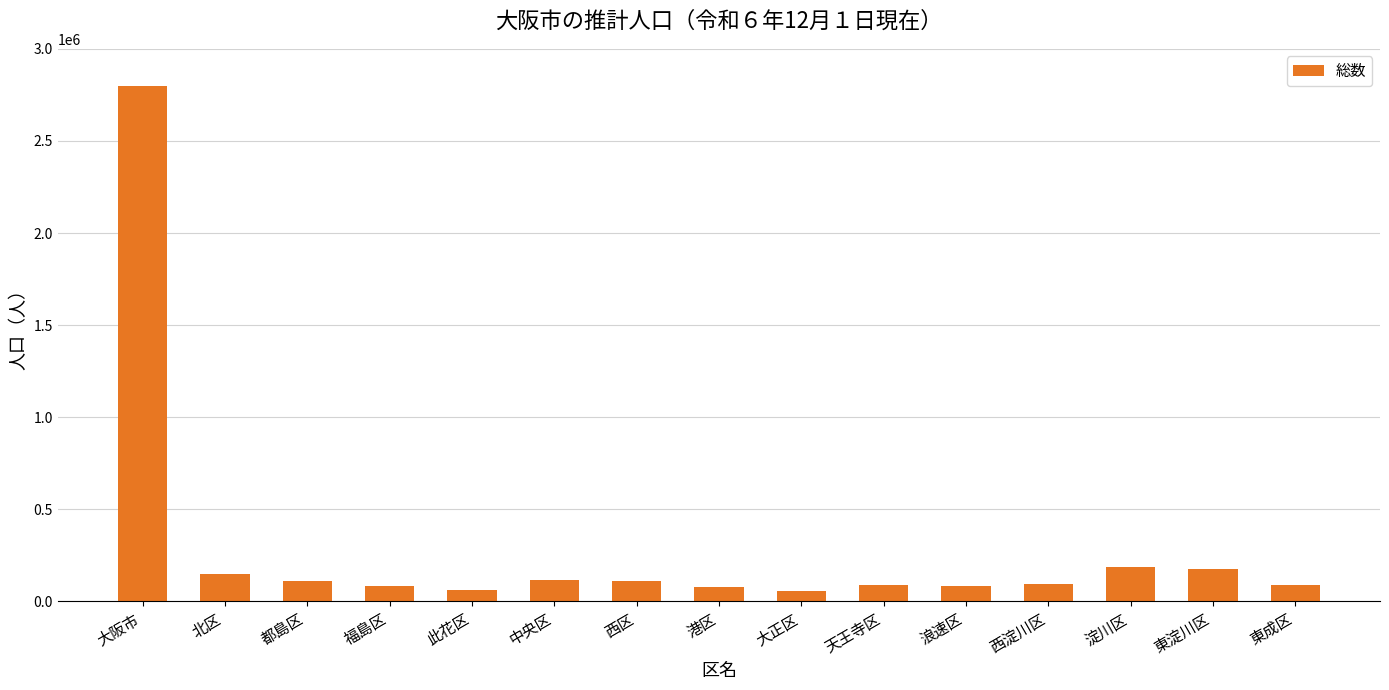

The chart shows a value of 87553 at 東成区. True or false?

True